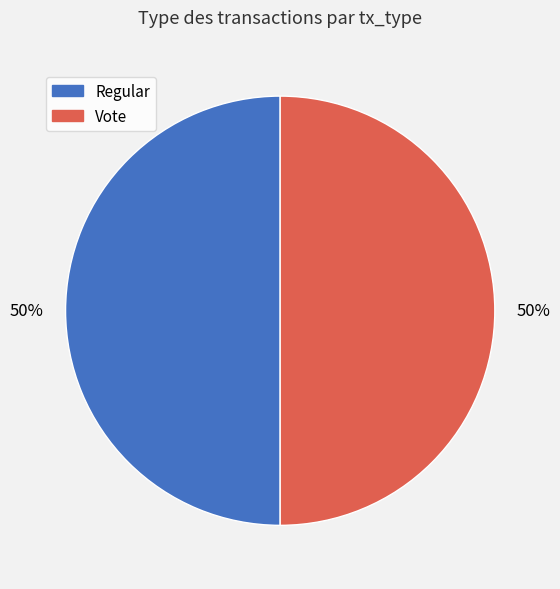

How many segments does this pie chart have?

2